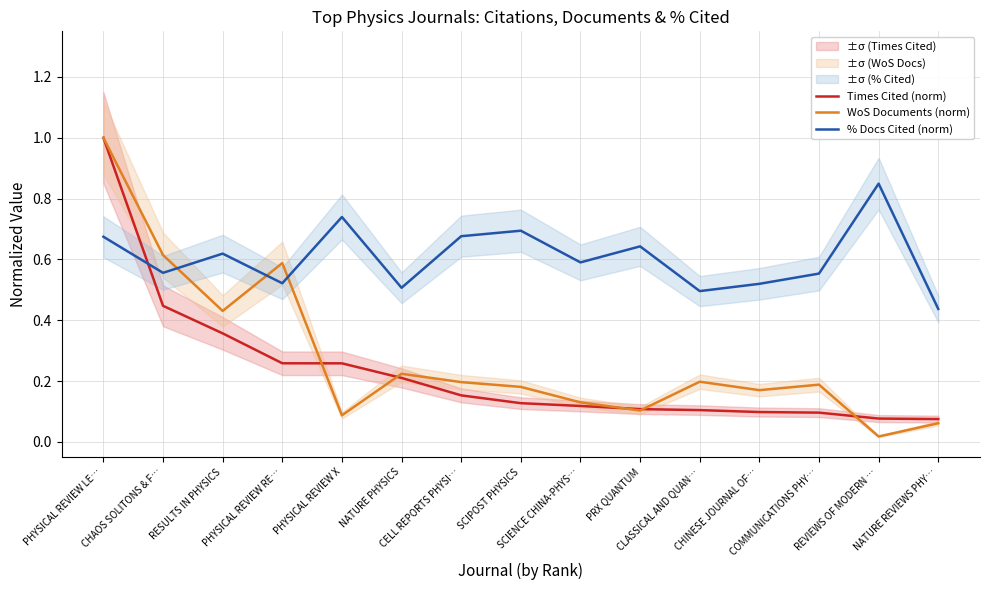

Between REVIEWS OF MODERN … and PRX QUANTUM, which is larger?

PRX QUANTUM